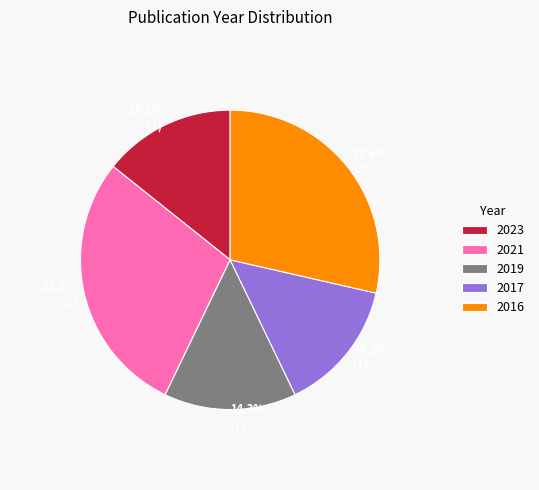

Is there any slice that represents more than half of the pie?

No